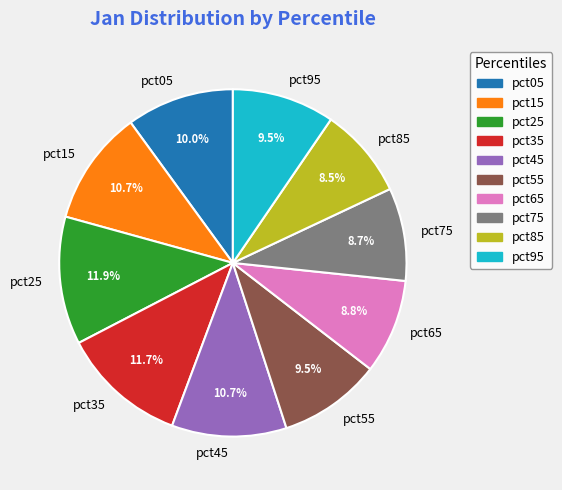

How many segments does this pie chart have?

10